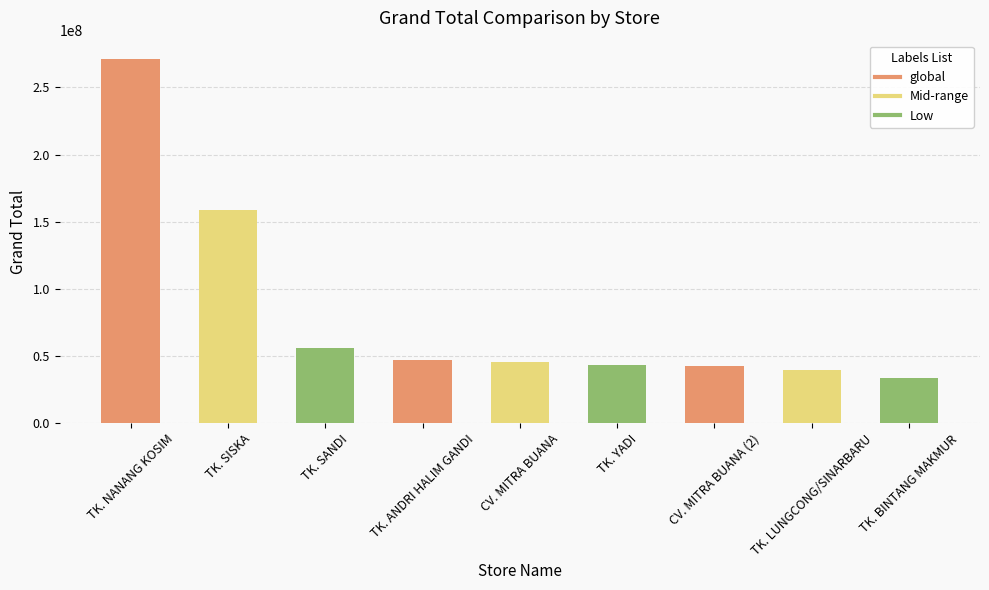

At which category does the chart reach its minimum across all series?

TK. BINTANG MAKMUR